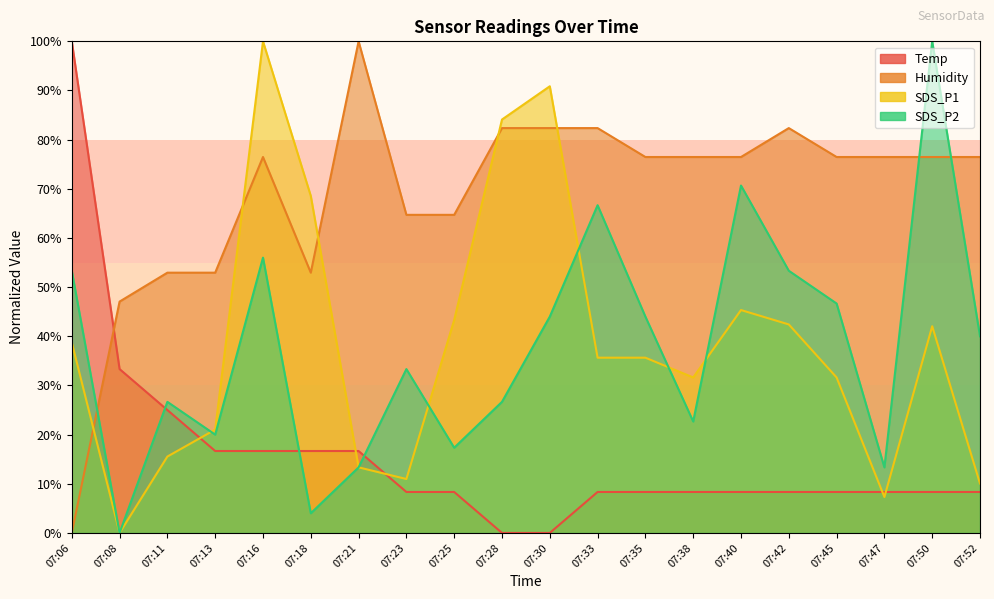

At which label does SDS_P2 first exceed 40?

07:06